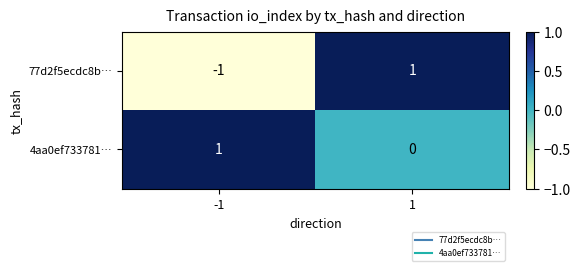

The value of 4aa0ef733781… at -1 is 1. True or false?

True